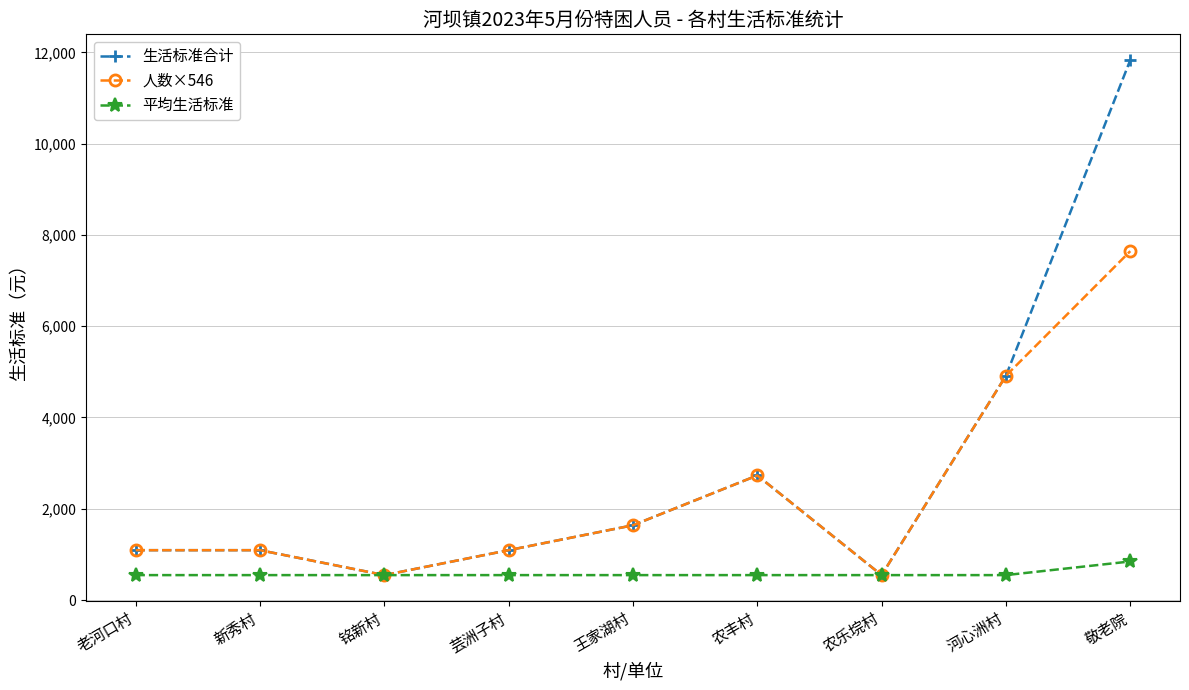

What is the approximate value of 生活标准合计 at 新秀村?

1092